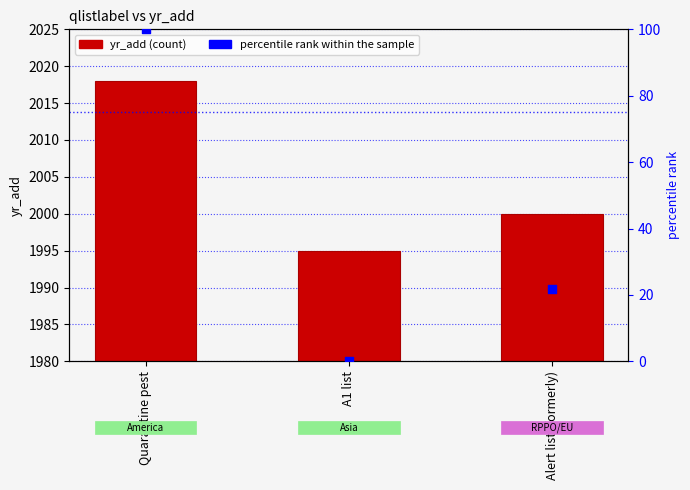

Which series contains the highest Y value?

yr_add